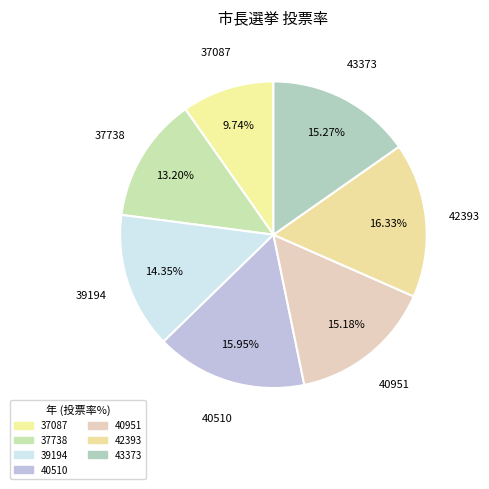

To the nearest percent, what is the difference between the 40951 and 37738 slice percentages?

2%